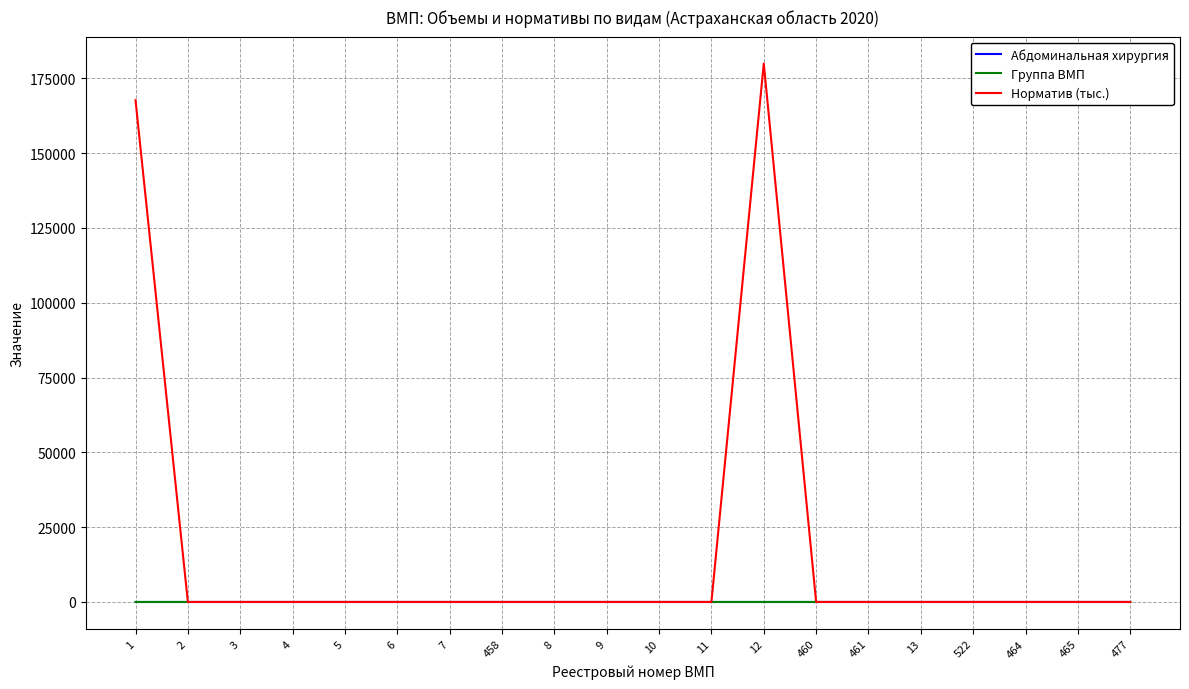

Which series has the largest range (max minus min)?

Норматив (тыс.)